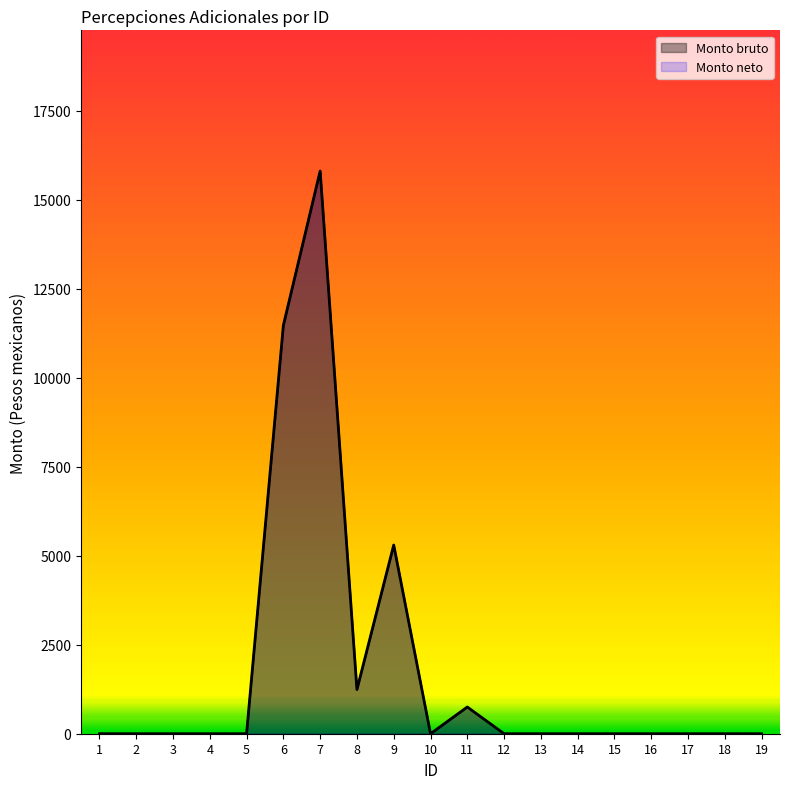

What is the sum of the Monto bruto values at 11 and 5?

750.0